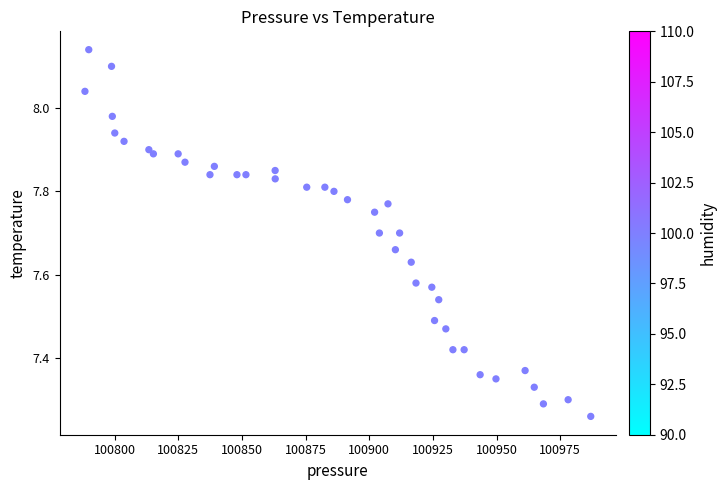

What is the range of Y values (max minus min)?

0.9